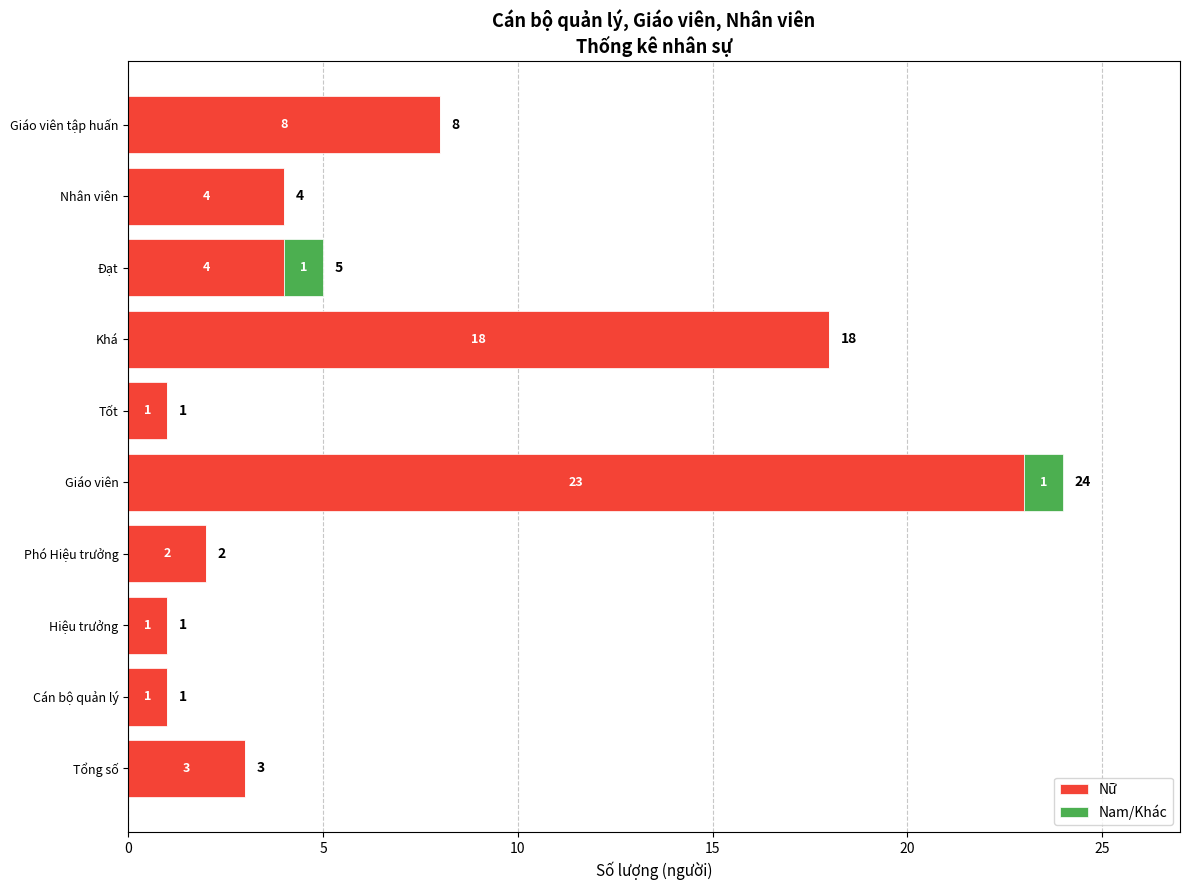

What is the maximum value for Nữ?

23